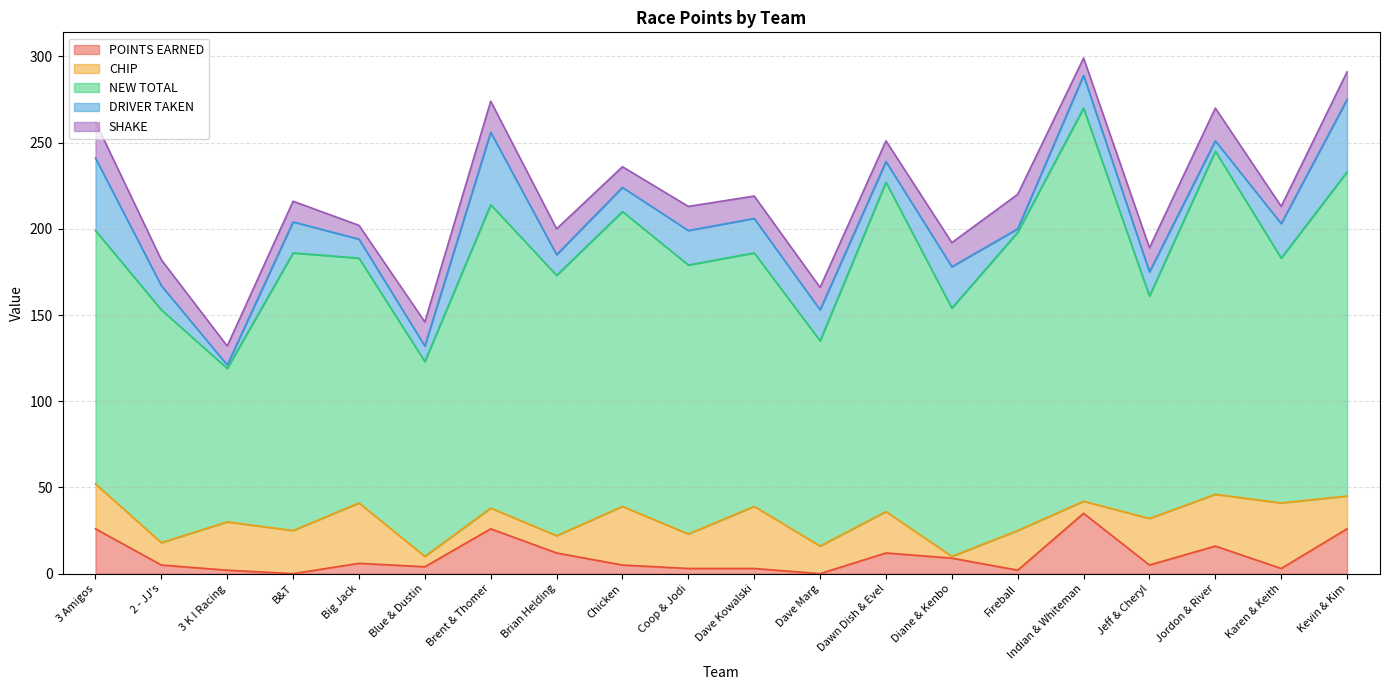

True or false: DRIVER TAKEN and POINTS EARNED cross at least once.

True